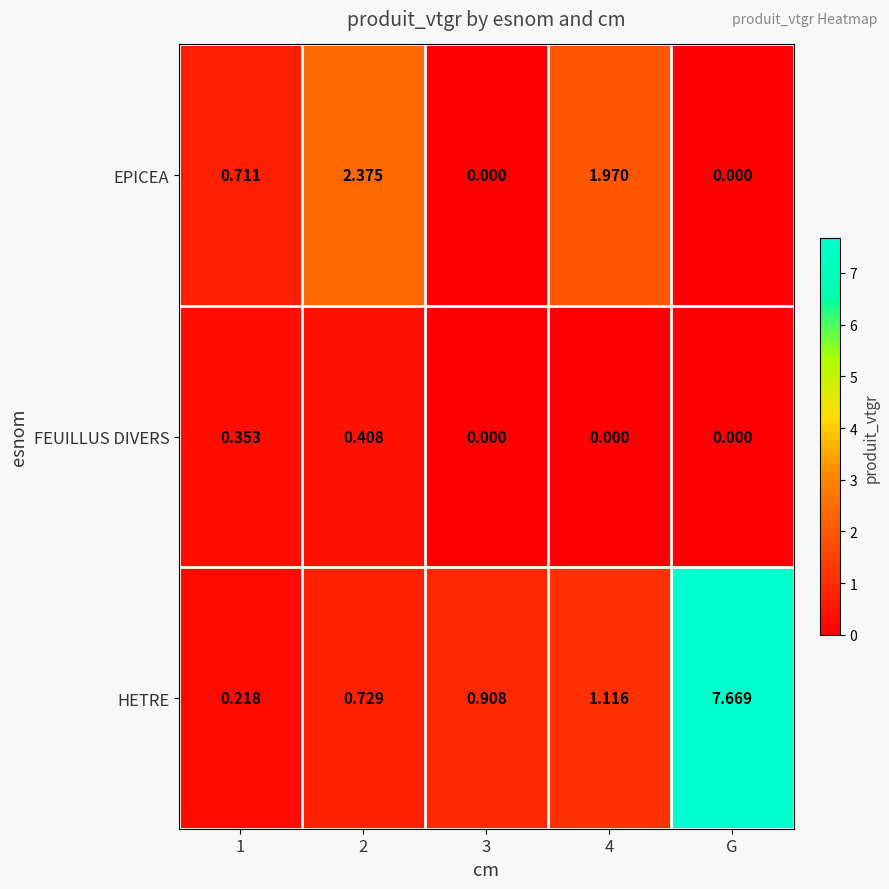

At which category does the chart reach its peak across all series?

G